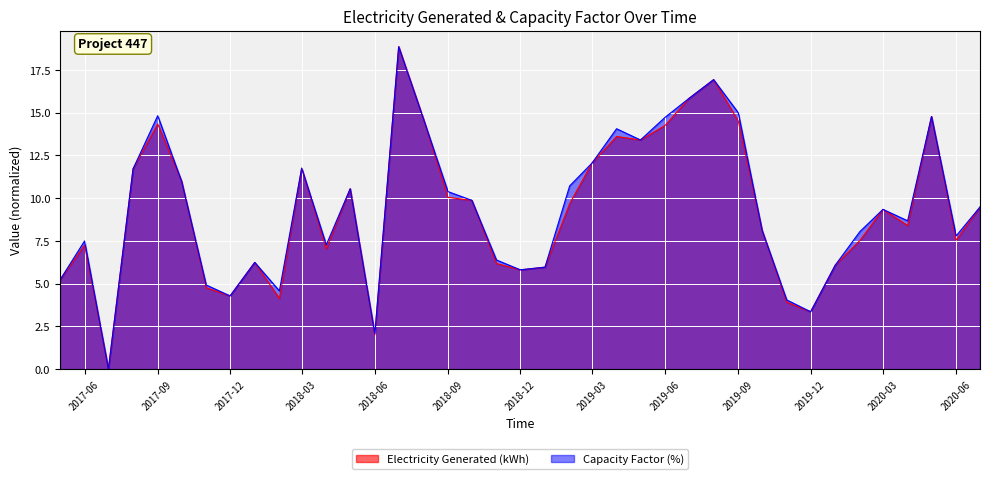

What are all the series names shown in the legend?

Electricity Generated (kWh), Capacity Factor (%)